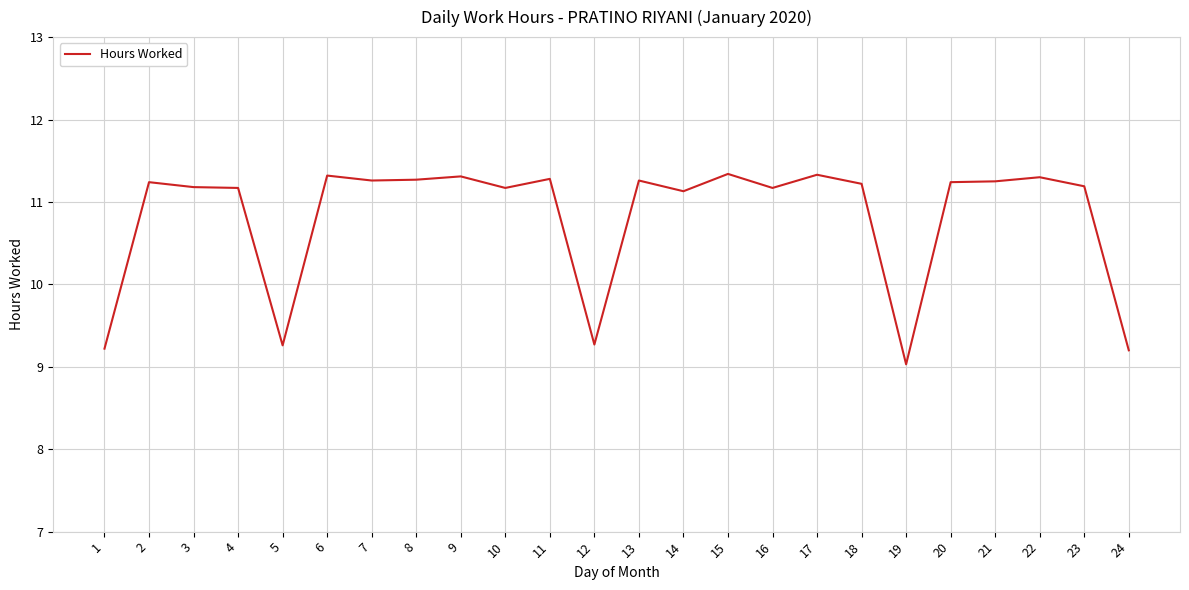

What is the difference between the maximum and minimum values?

2.3